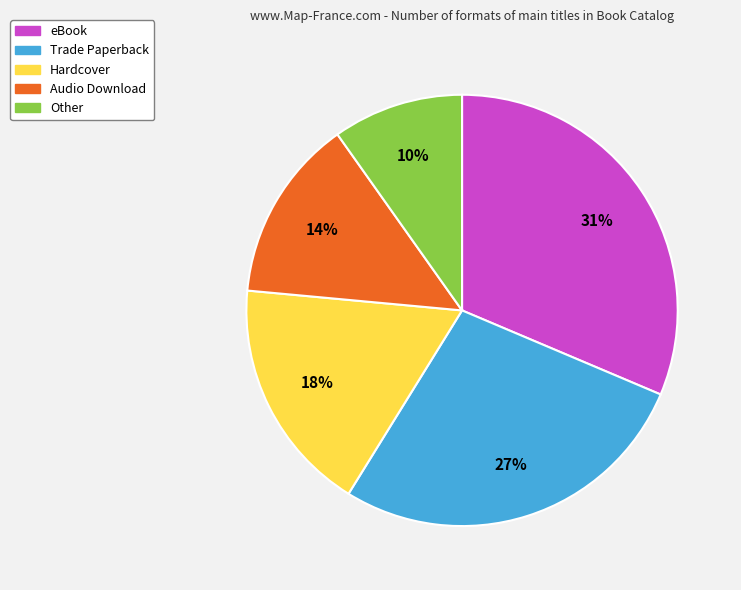

Between Audio Download and Other, which is larger?

Audio Download